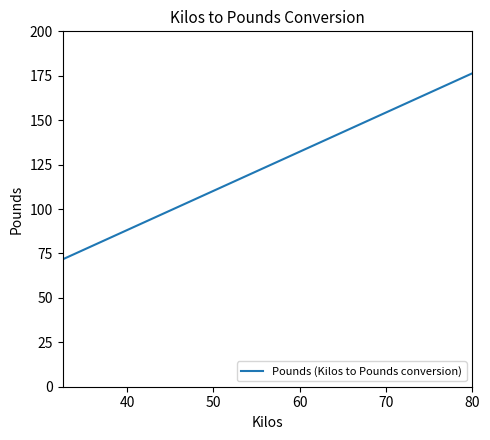

What is the difference between the maximum and minimum values?

104.7